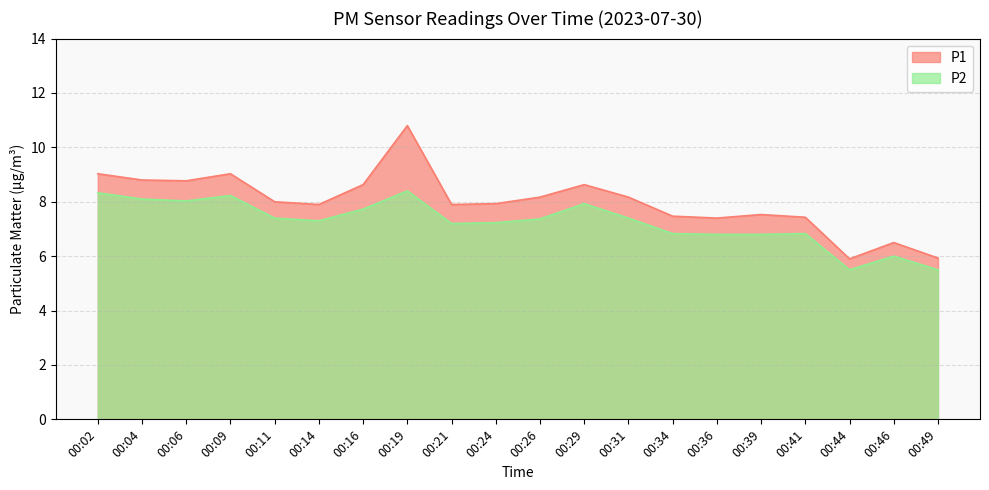

What is the sum of all P1 values?

159.9